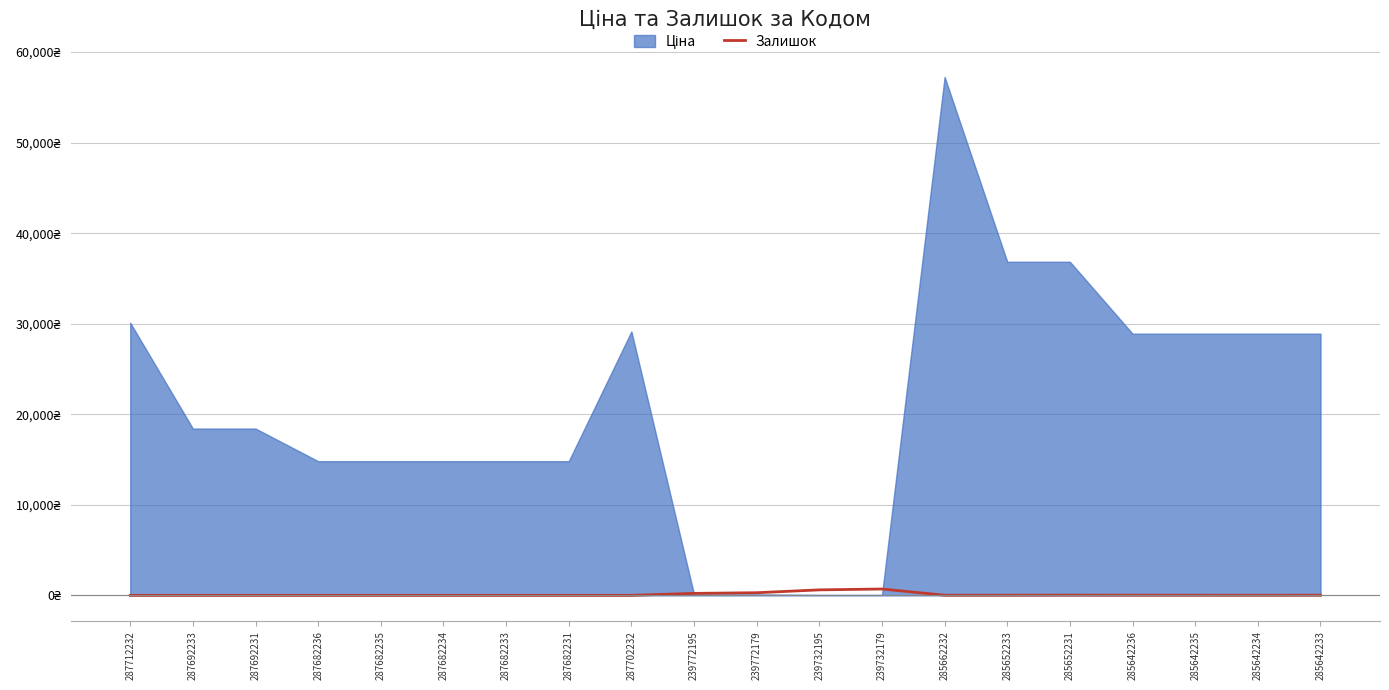

At which category does the data reach its first local peak?

239732179